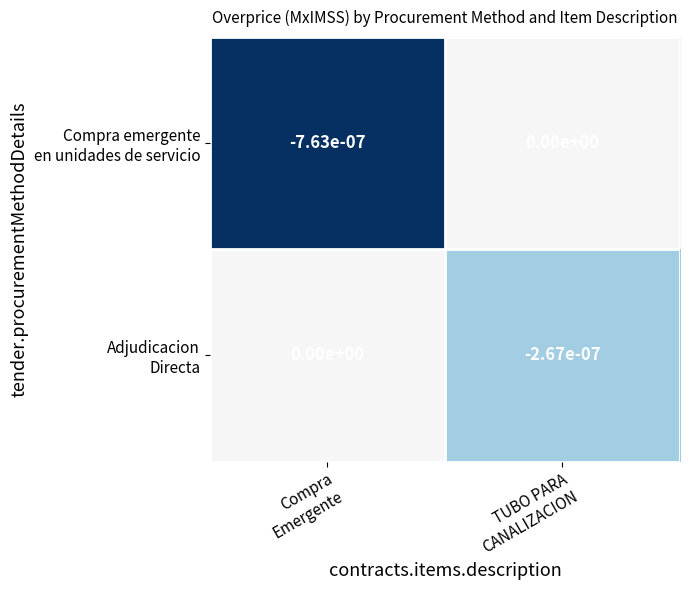

Count the number of data series in this chart.

2